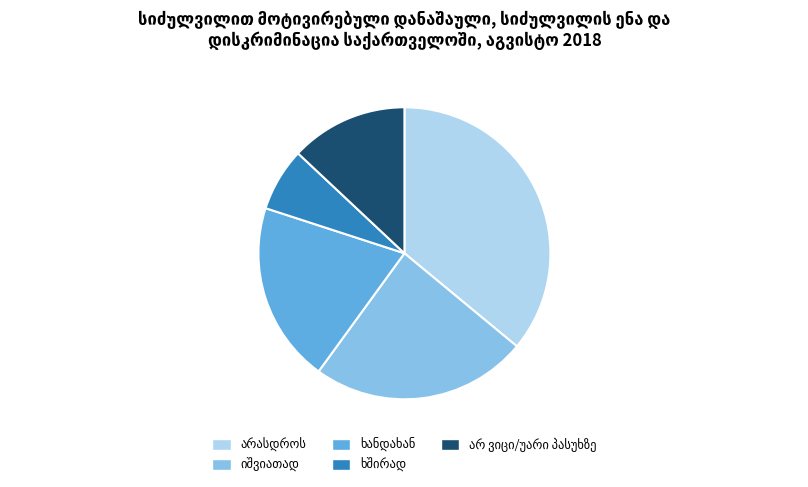

Is there any slice that represents more than half of the pie?

No